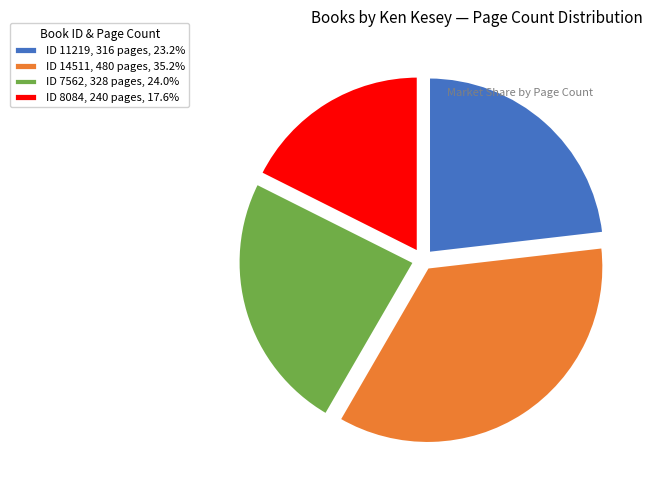

Approximately how many times larger is the value at ID 11219, 316 pages, 23.2% compared to ID 14511, 480 pages, 35.2%?

0.7